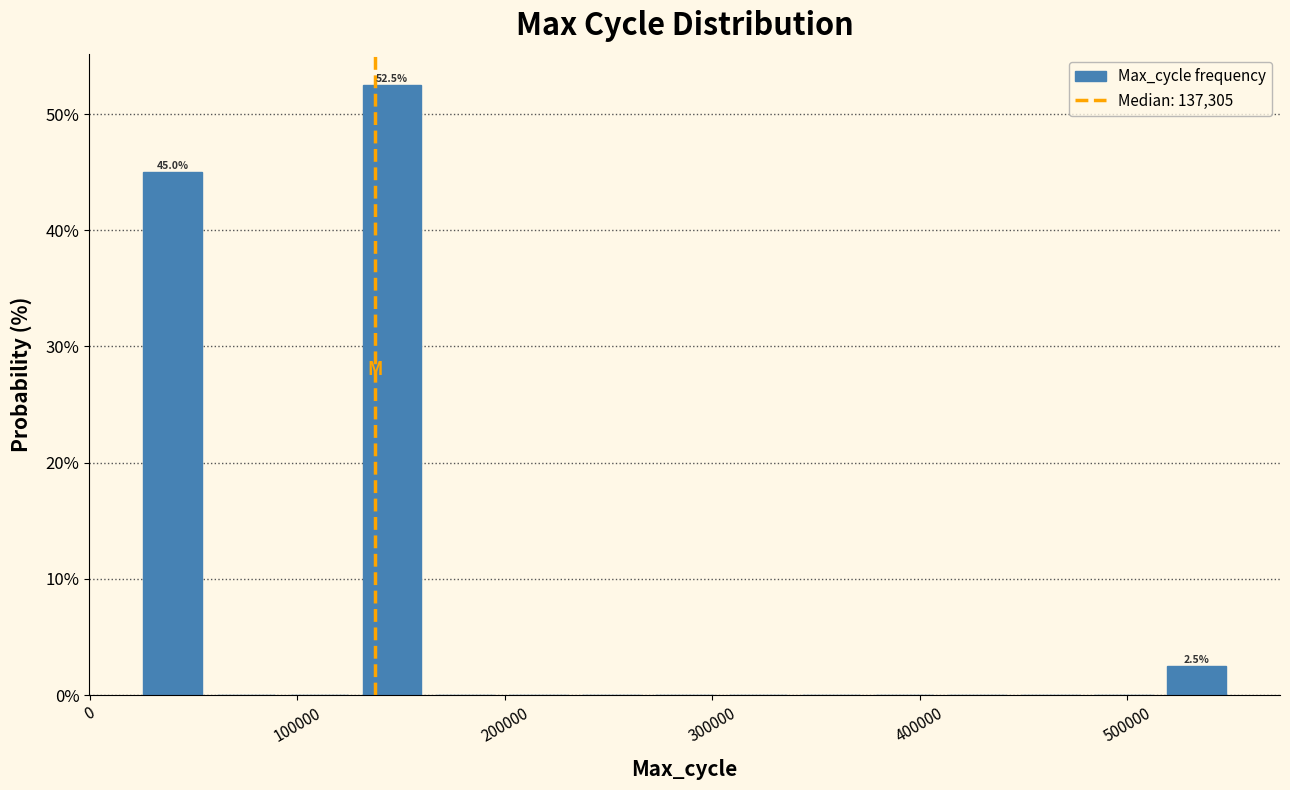

Around what value on the x-axis is the tallest bar? Give the approximate position of its centre, as read against the axis.

150000